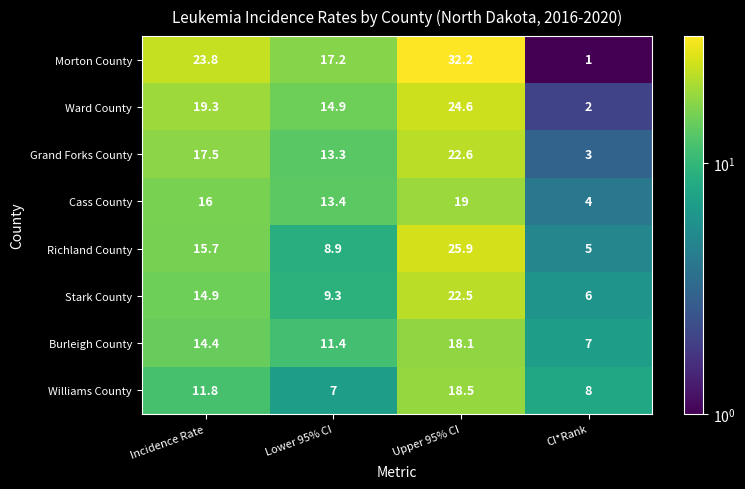

The Morton County series shows 38.1 at Incidence Rate. True or false?

False